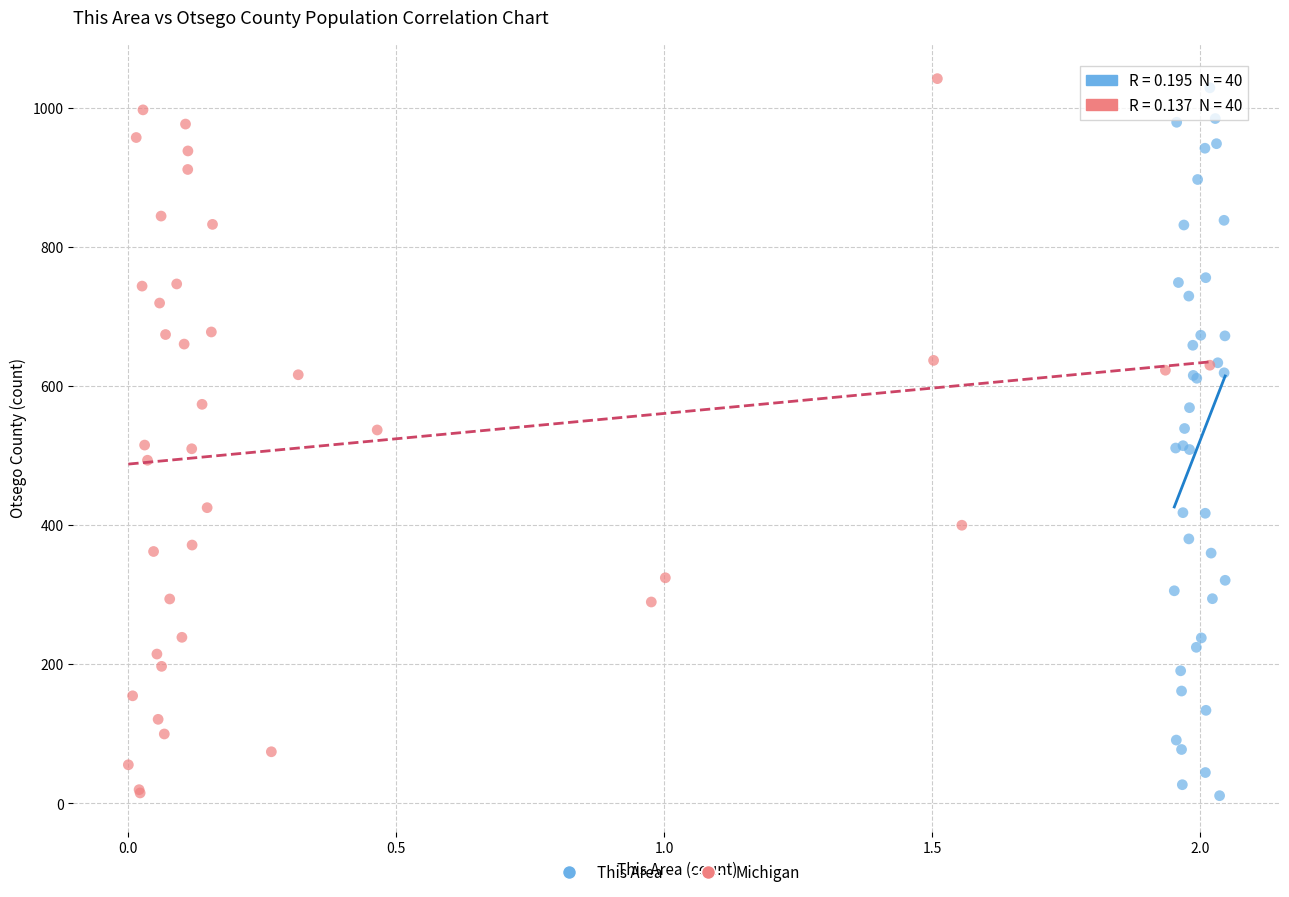

Which series has the widest spread of Y values?

Michigan